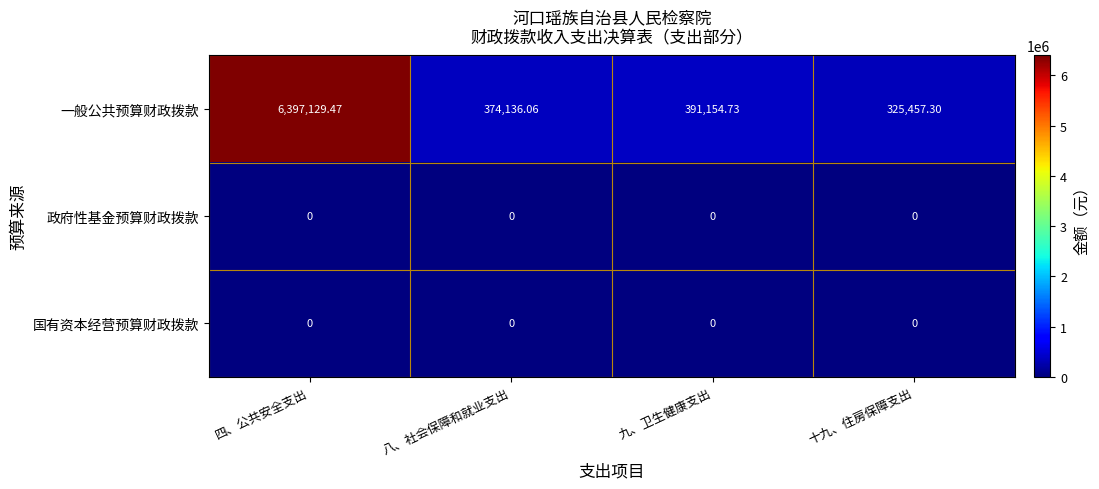

At which label does 一般公共预算财政拨款 first exceed 391154?

四、公共安全支出